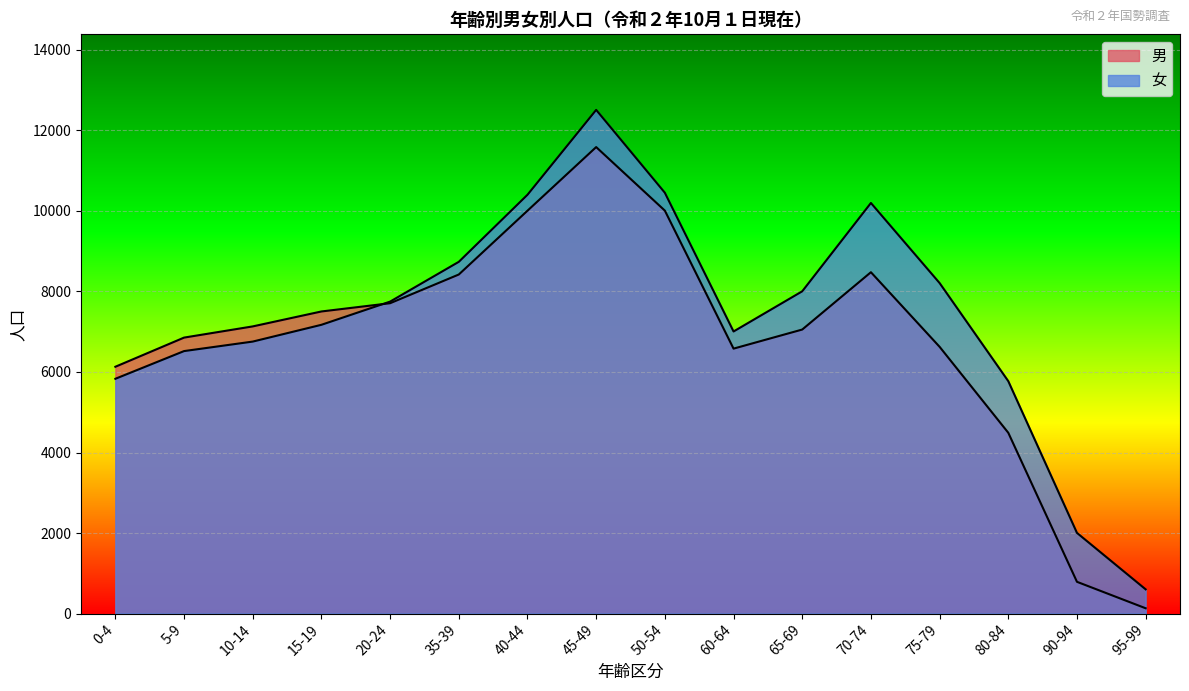

How many lines are shown in the chart?

2